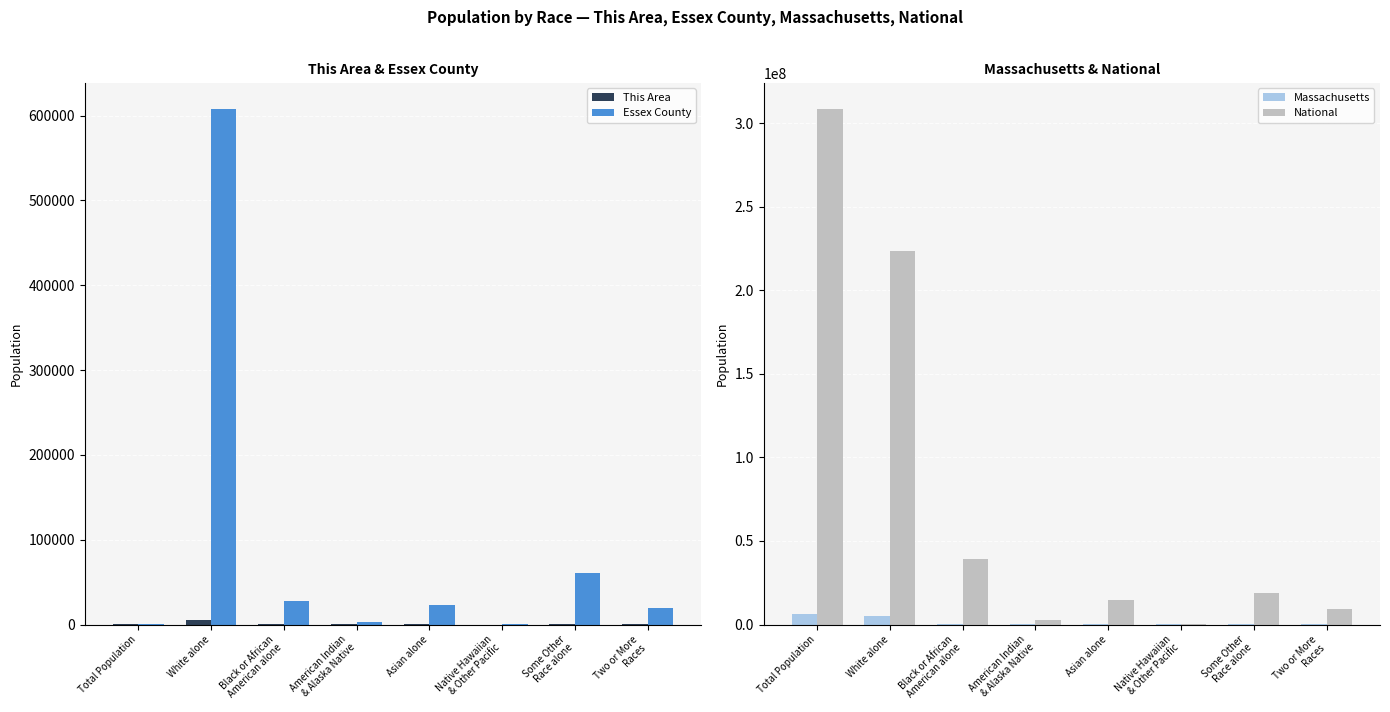

How many bars are there in total?

32